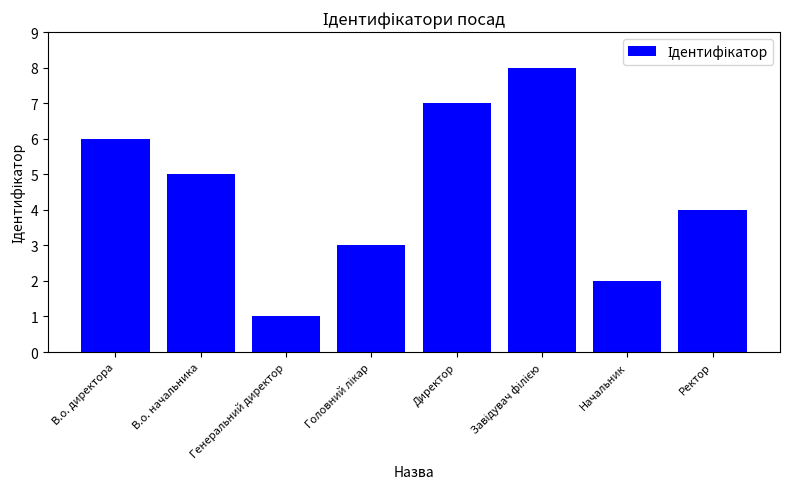

Does the chart contain stacked bars?

No